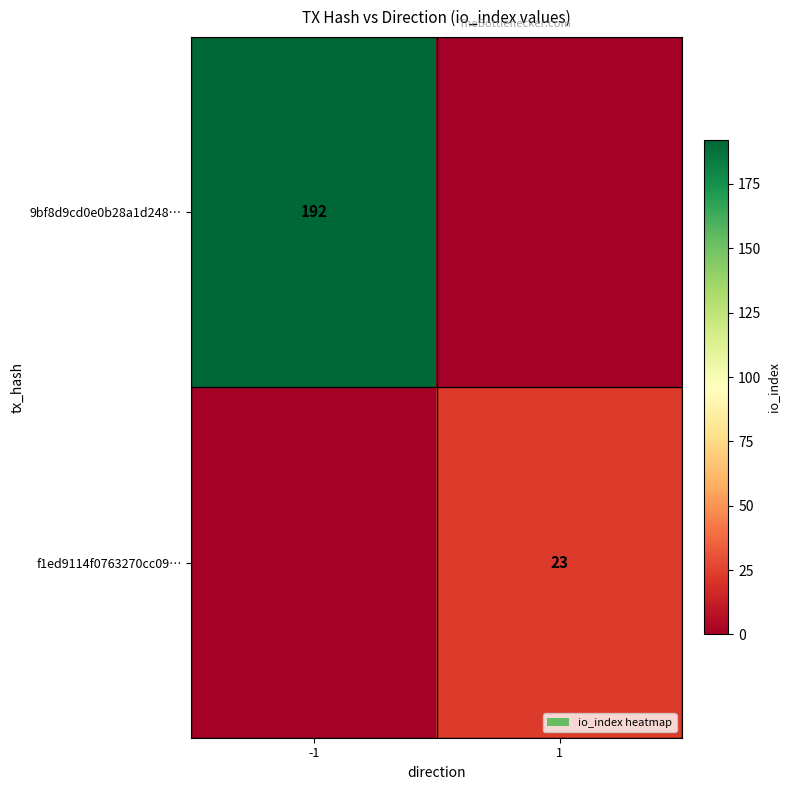

The f1ed9114f0763270cc09… series shows 23 at 1. True or false?

True